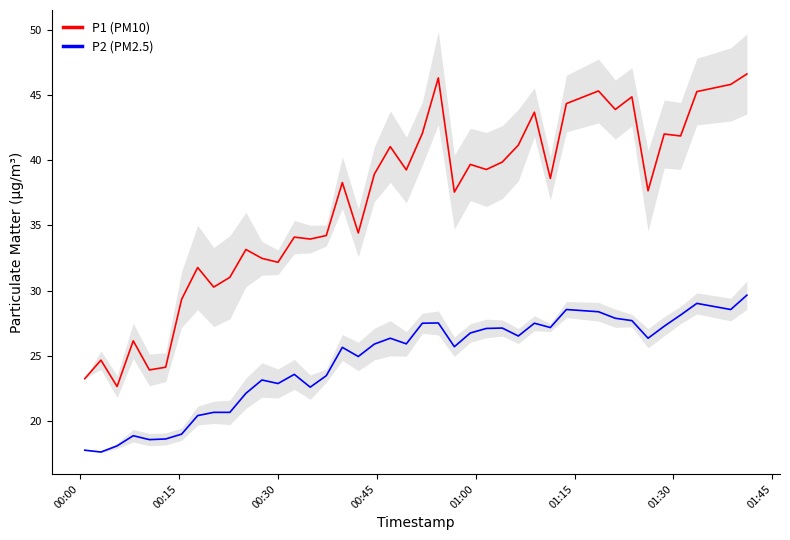

True or false: P1 (PM10) and P2 (PM2.5) cross at least once.

False